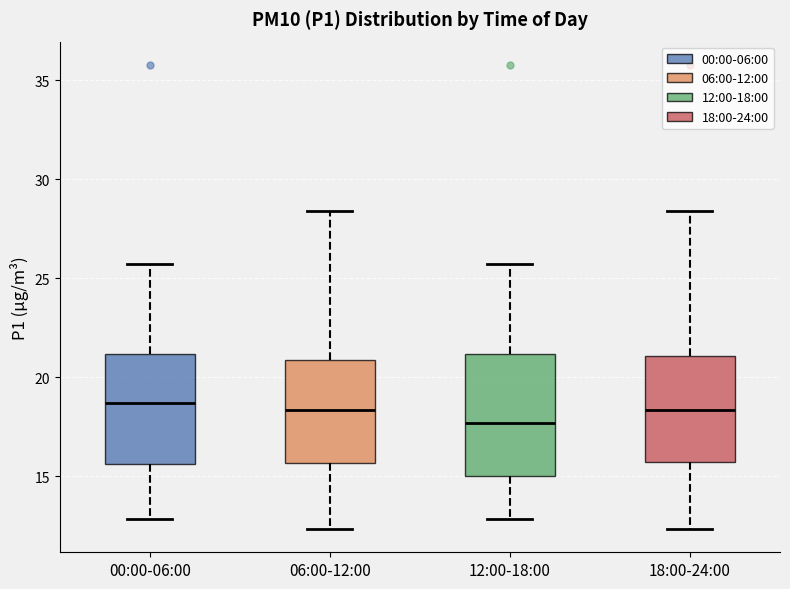

Reading left to right, transcribe this box plot: for each box, give where its median line is, the range the box spans, and where its two whiskers end, as read against the y-axis. The values are not printed on the chart, so give them approximately, as read against the axis.

00:00-06:00: median 18.5, box 15.5 to 21.0, whiskers 13.0 to 25.5
06:00-12:00: median 18.5, box 15.5 to 21.0, whiskers 12.5 to 28.5
12:00-18:00: median 17.5, box 15.0 to 21.0, whiskers 13.0 to 25.5
18:00-24:00: median 18.5, box 15.5 to 21.0, whiskers 12.5 to 28.5